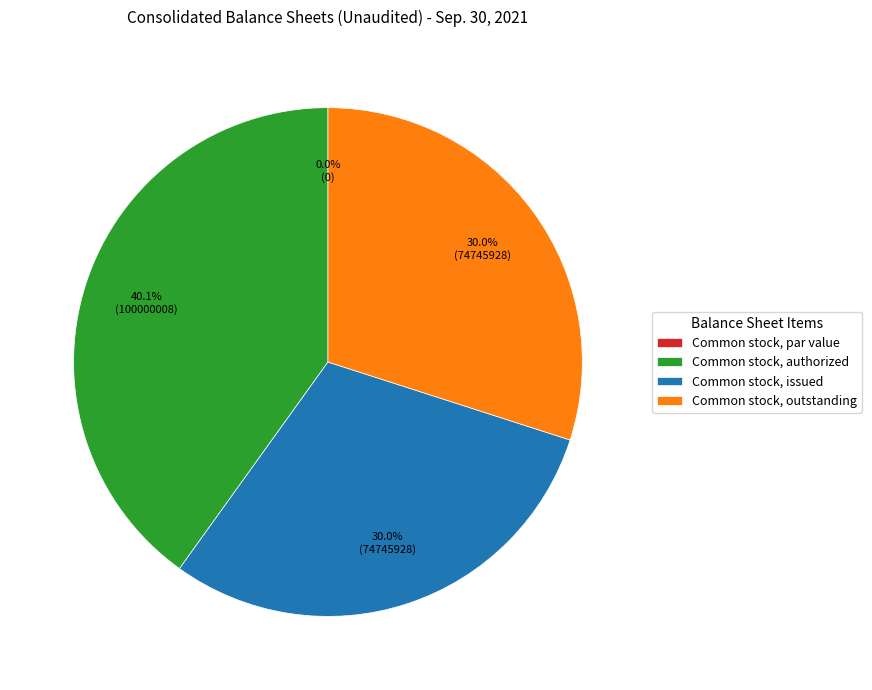

How many slices are in this pie chart?

4